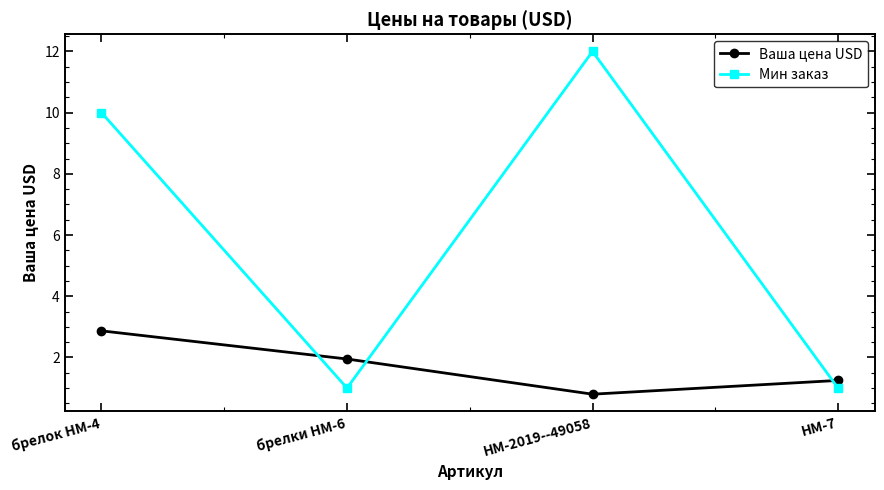

What is the minimum value shown in the chart?

0.8